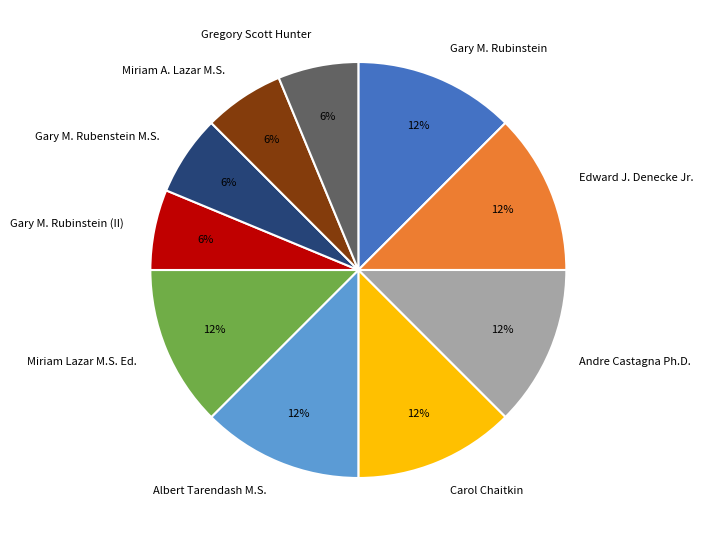

How many segments does this pie chart have?

10